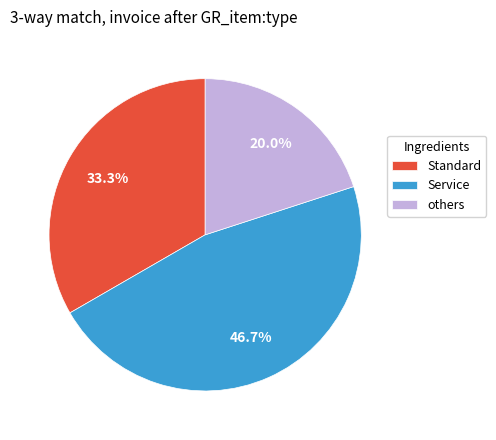

Which category has the smallest portion of the pie?

others